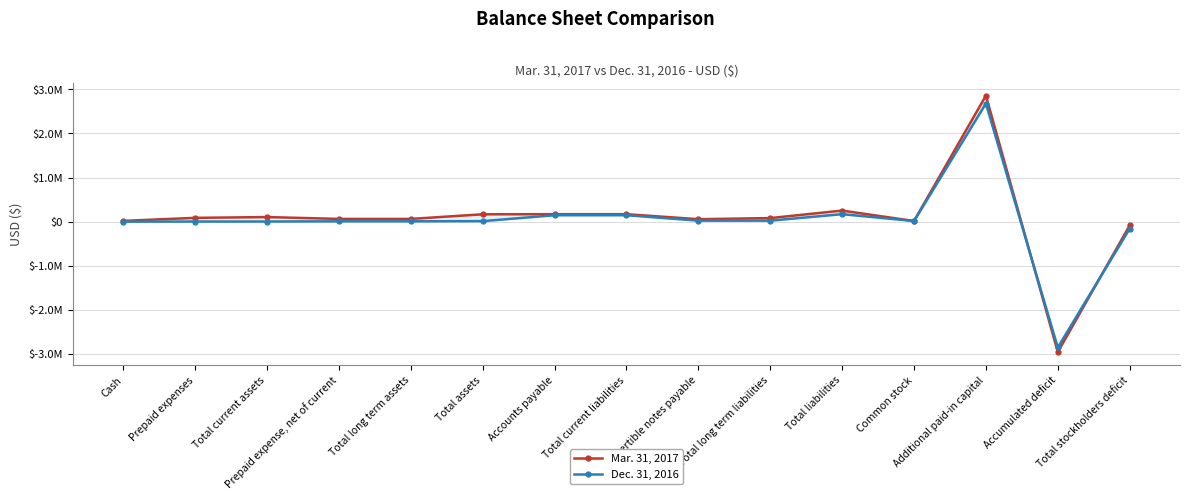

Is it true that Mar. 31, 2017 equals 104750 at Total current assets?

True